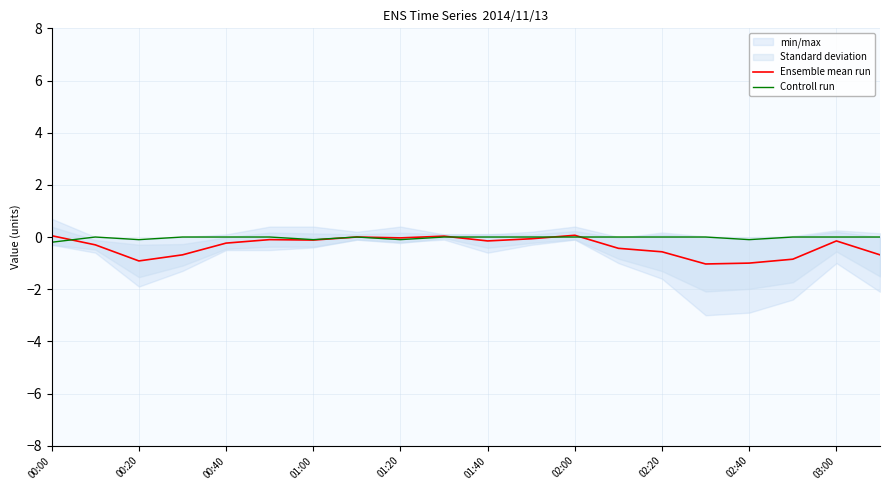

What is the minimum value for Controll run?

-0.2